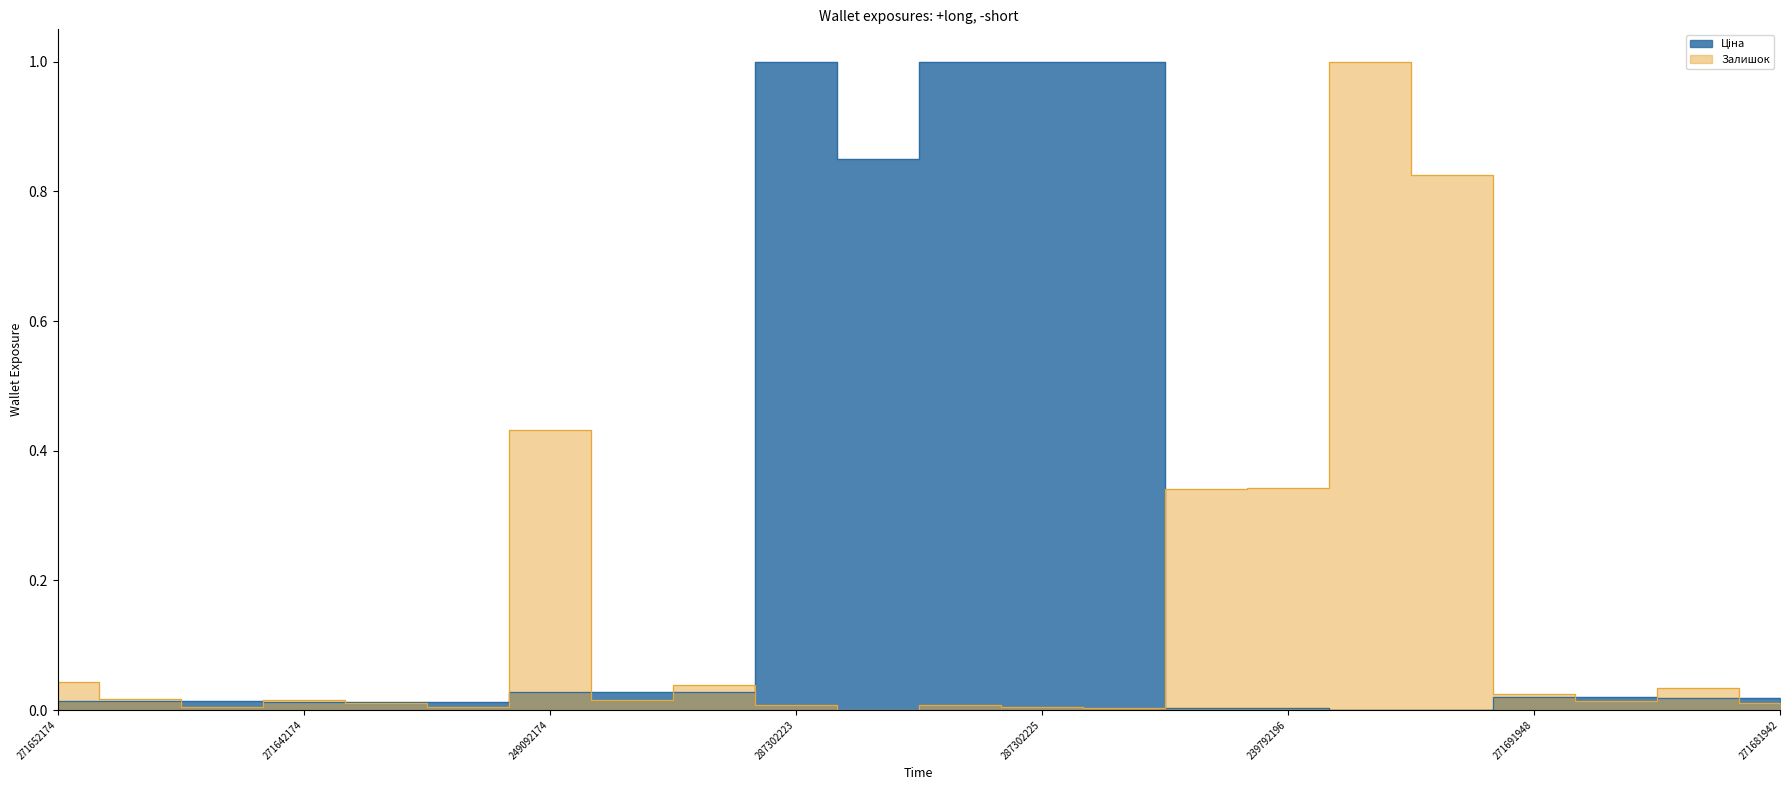

How many lines are shown in the chart?

2